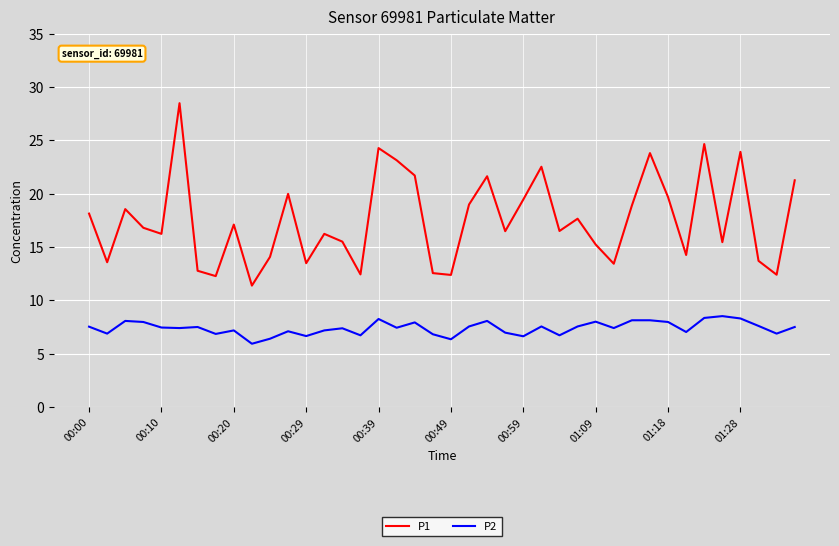

True or false: P1 and P2 cross at least once.

False